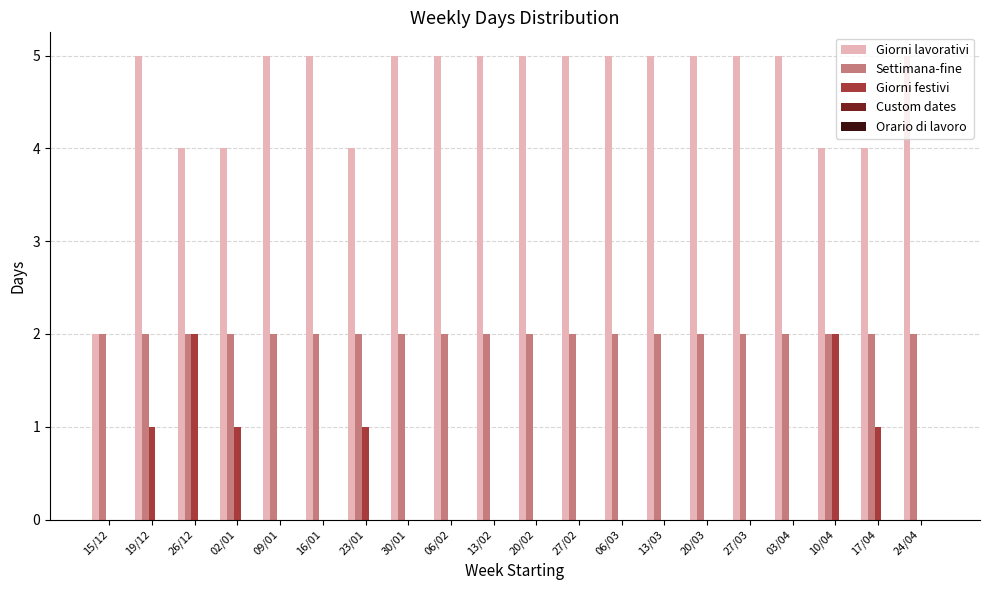

How many categories are shown in the chart?

20